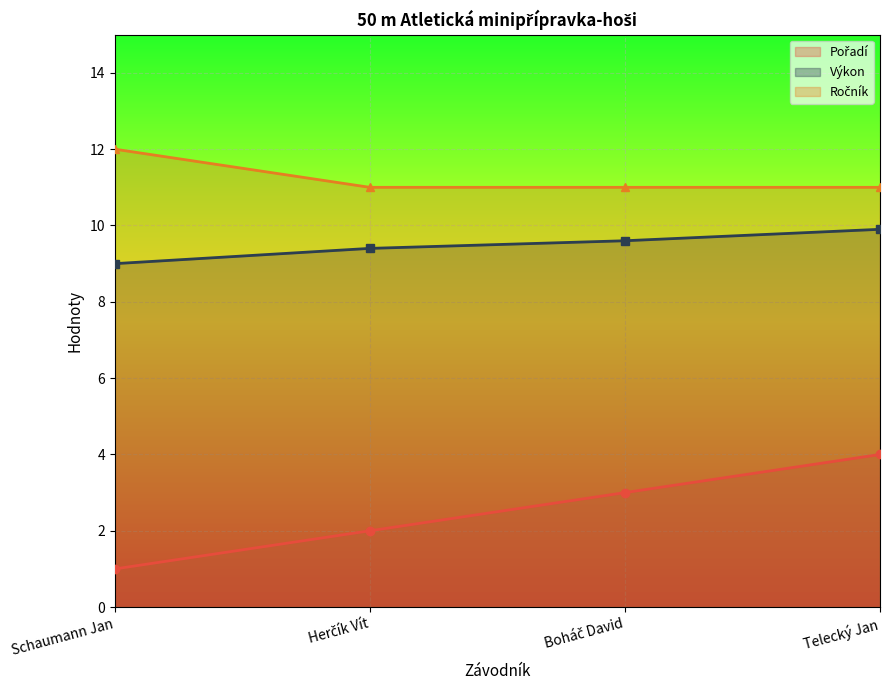

Is the value of Ročník at Boháč David greater than the value of Výkon at Boháč David?

Yes